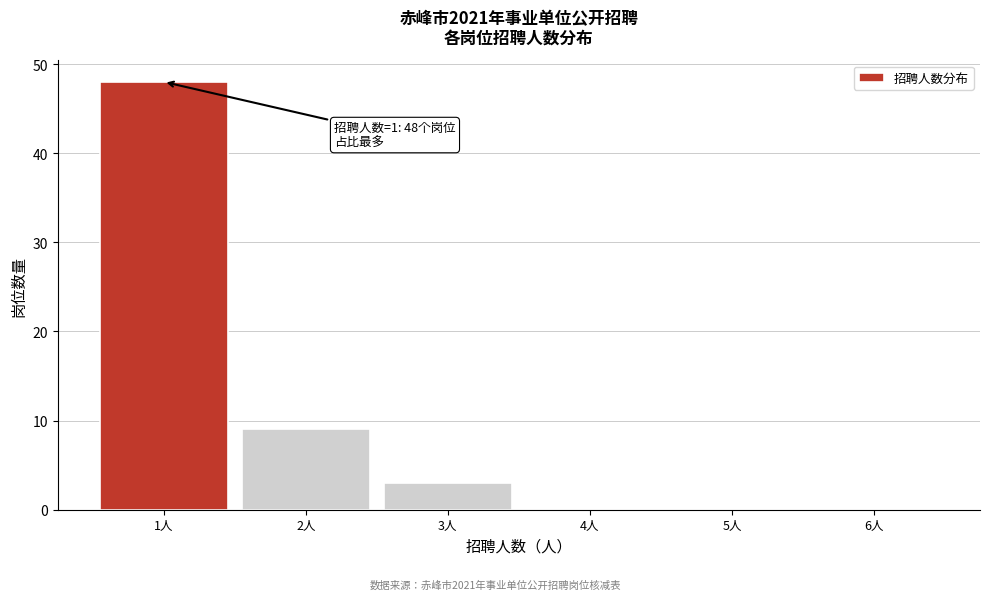

Over which range of the x-axis is the bar tallest?

0.5 to 1.5